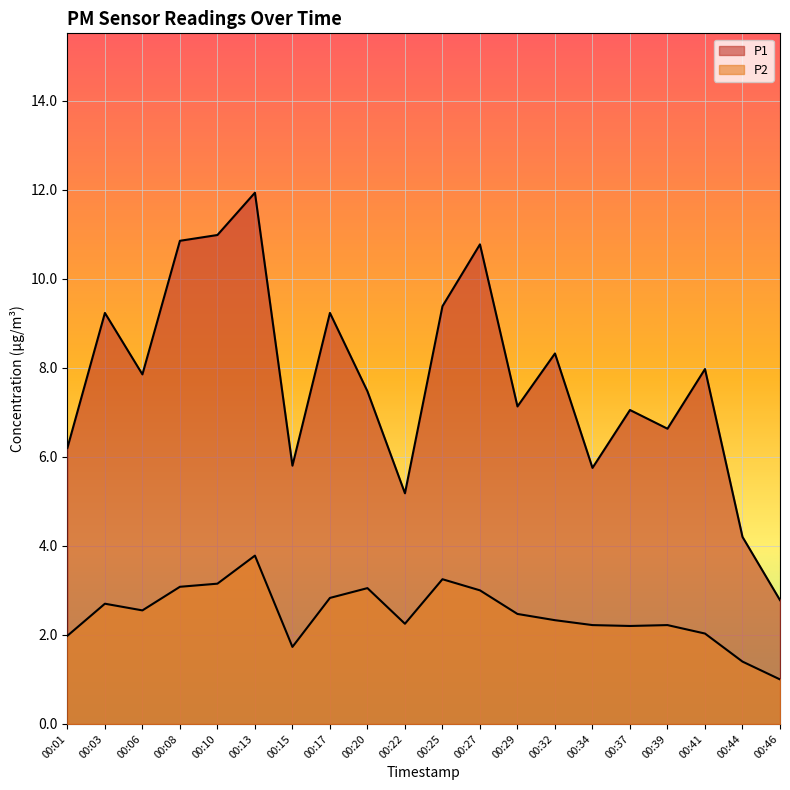

Is the value of P1 at 00:25 greater than the value of P2 at 00:15?

Yes